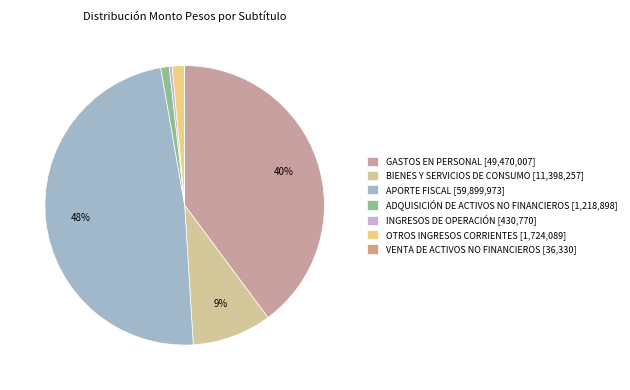

To the nearest percent, what percentage of the pie is APORTE FISCAL?

48%